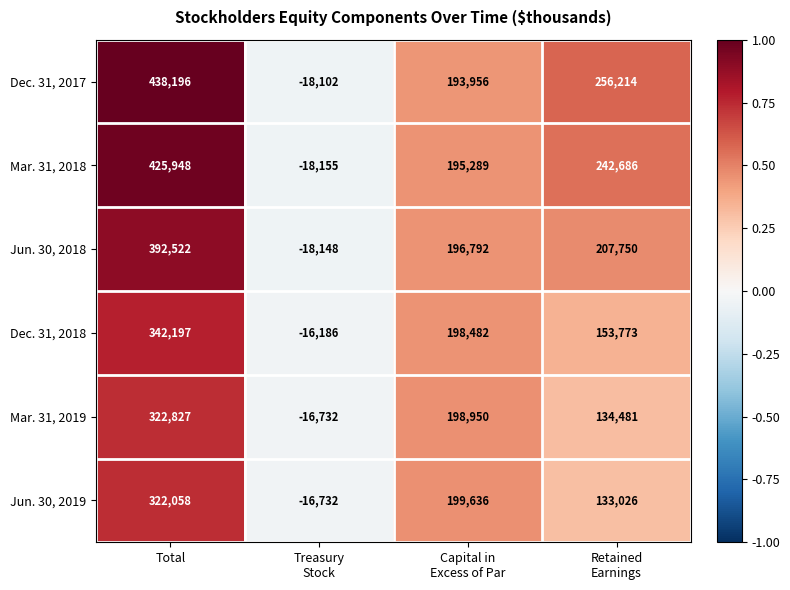

Which category has the highest value in the Dec. 31, 2017 series?

Total